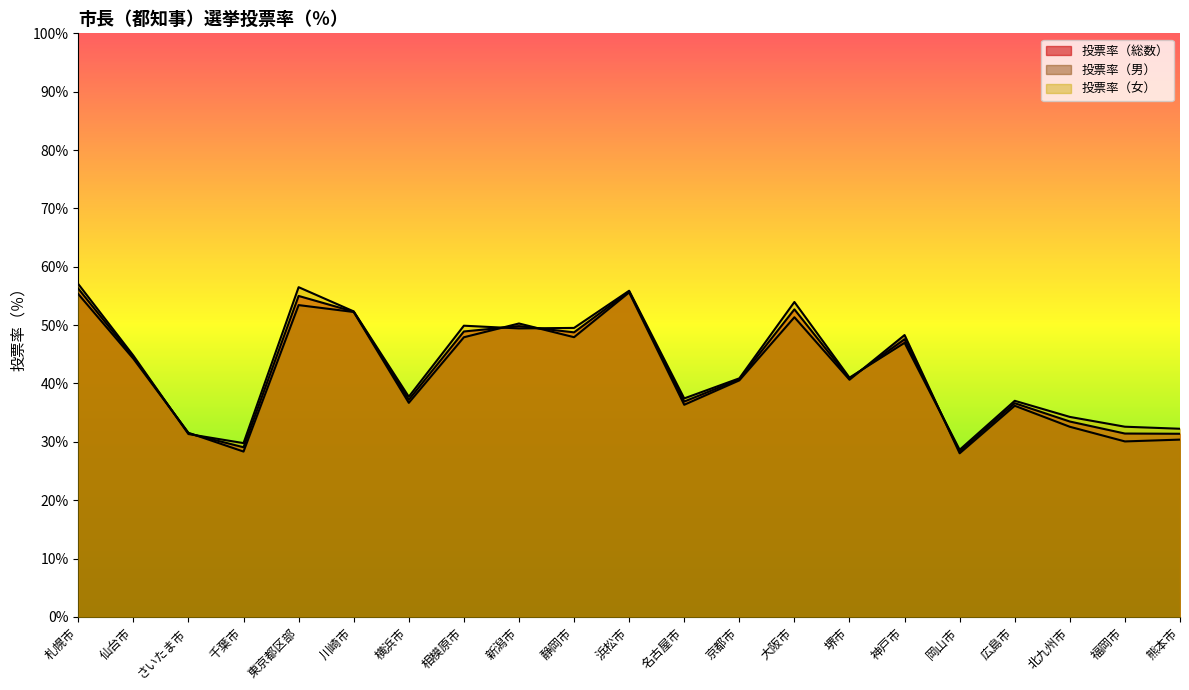

Which series has the widest spread of values?

投票率（女）